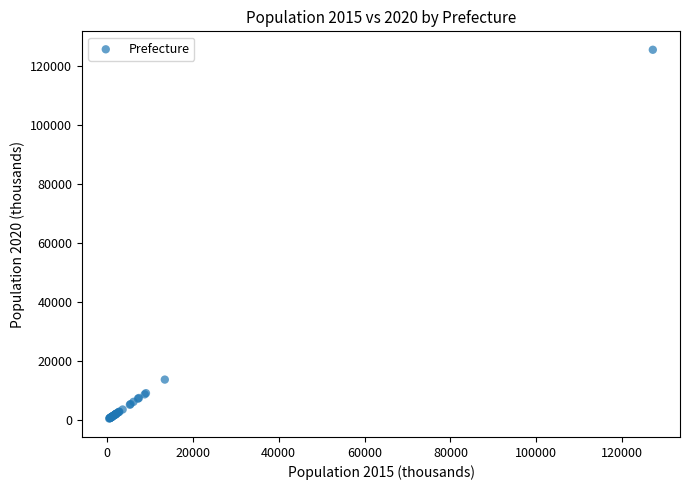

What Y value in the scatter plot is closest to 62940?

13733.0